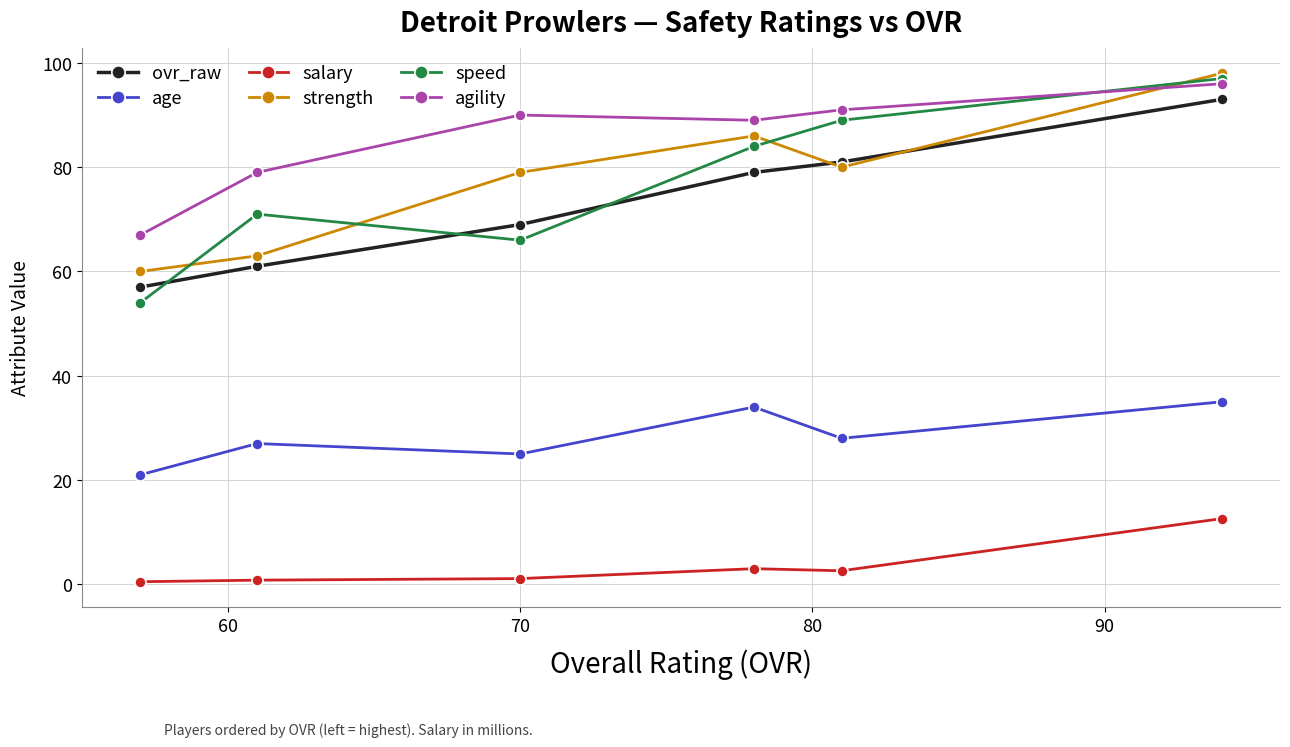

What is the average value of the age series?

28.3